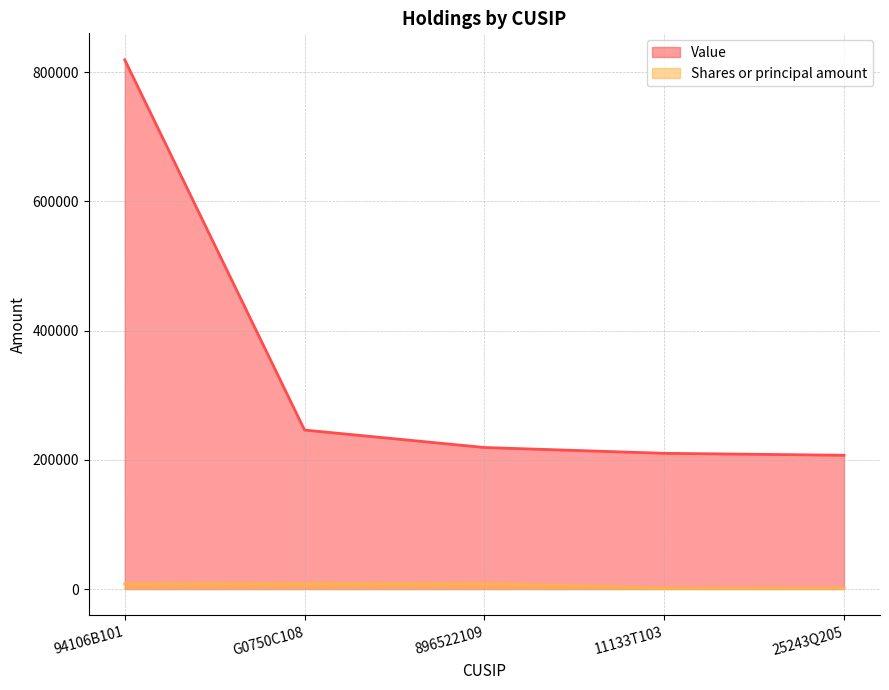

Rank the series by their average value, from lowest to highest.

Shares or principal amount (line), Value (line)